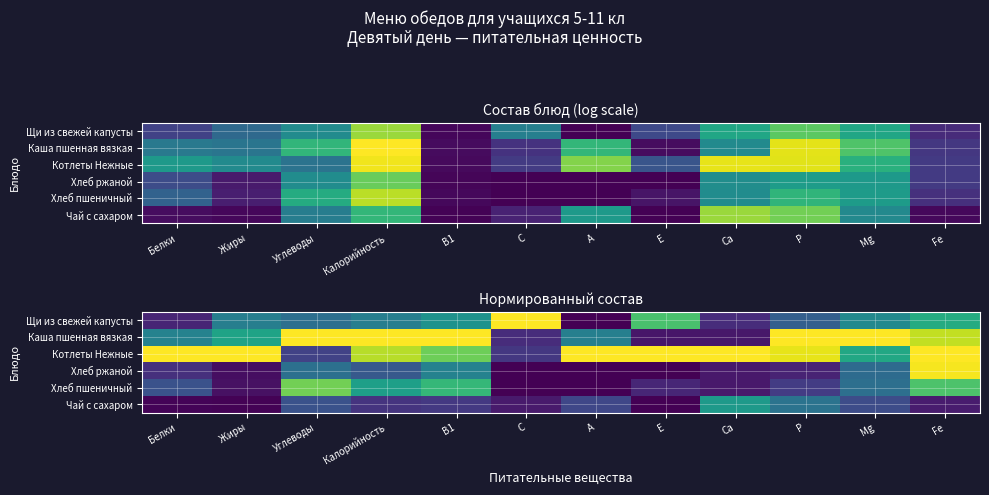

The Каша пшенная вязкая series shows 0.4 at А. True or false?

True